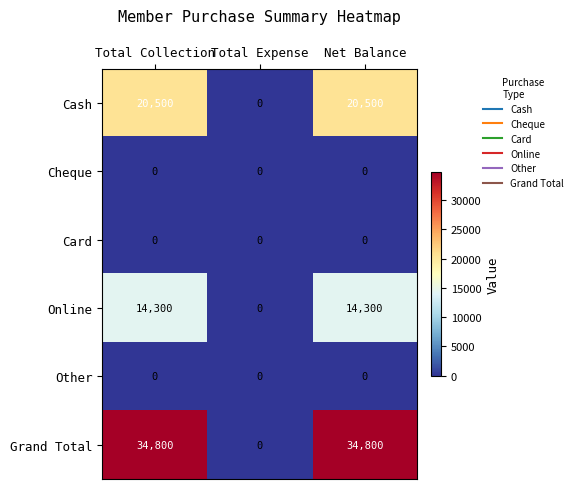

At how many categories does at least one series exceed 28824?

2